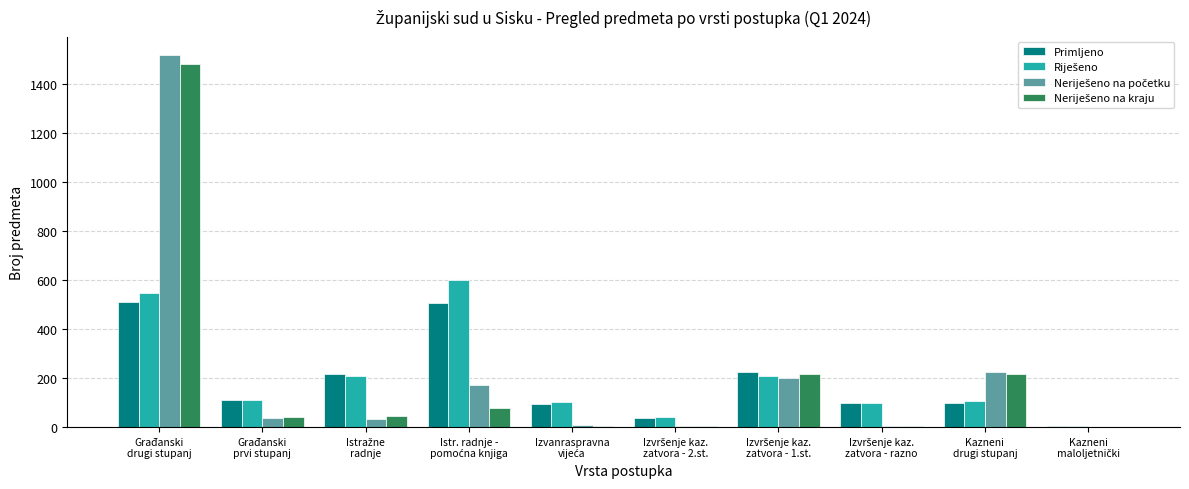

What is the maximum value shown in the chart?

1518